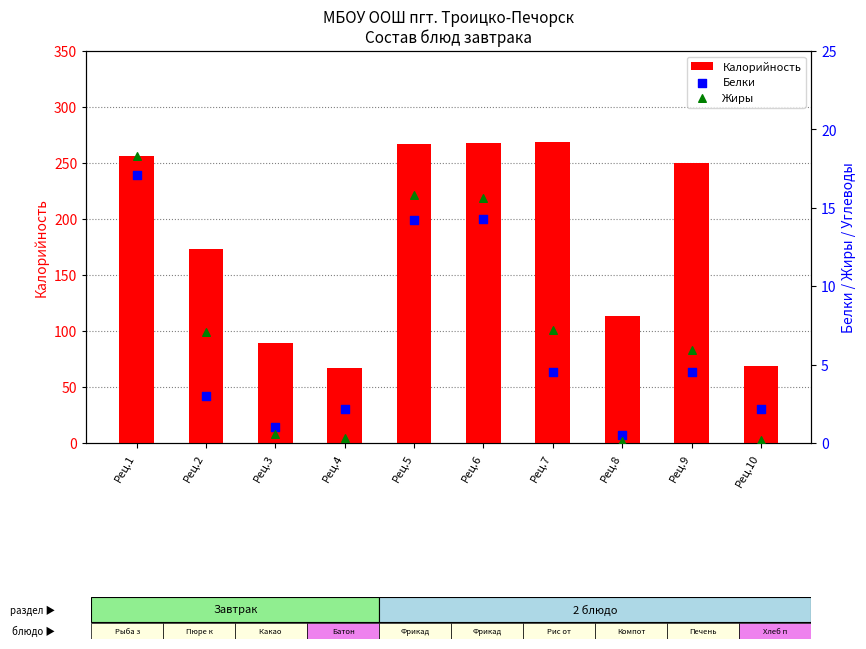

What are all the series names shown in the legend?

Калорийность, Белки, Жиры